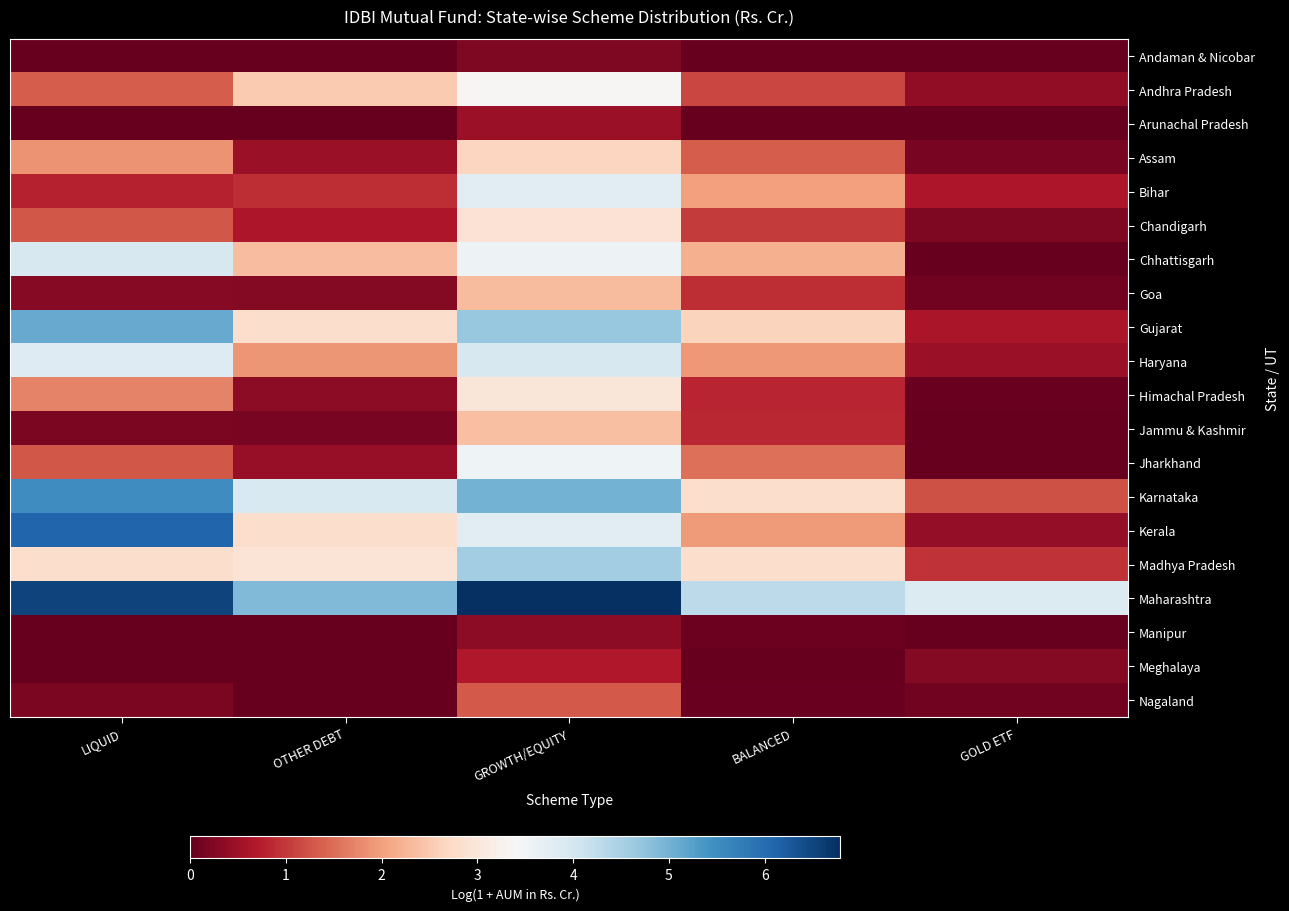

Between GOLD ETF and OTHER DEBT, which is larger?

GOLD ETF